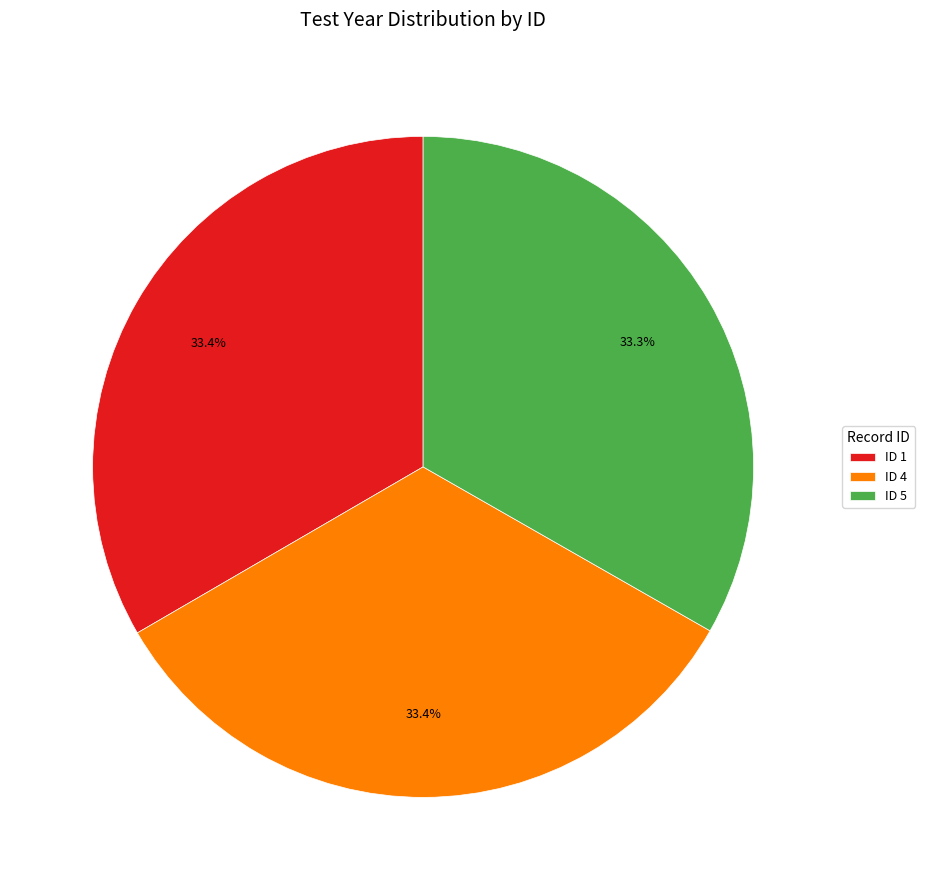

Is there a majority slice in this chart?

No